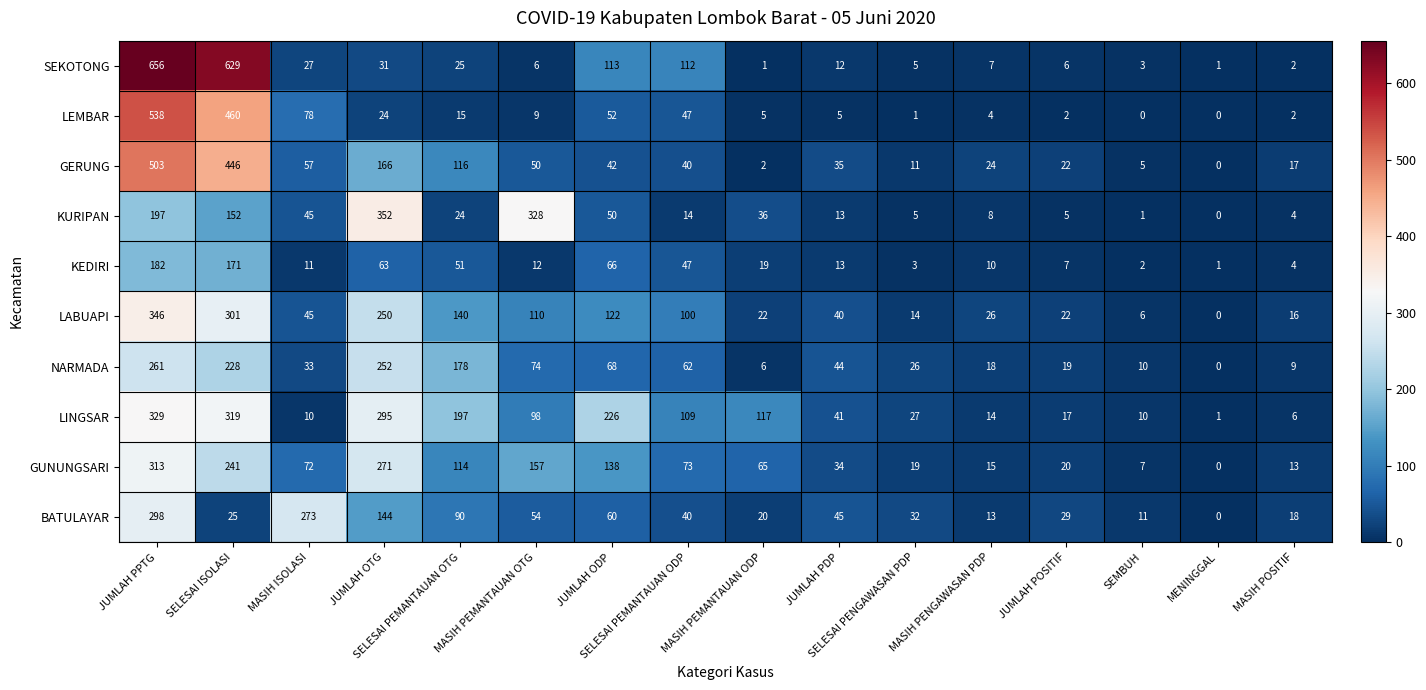

What is the sum of all GUNUNGSARI values?

1552